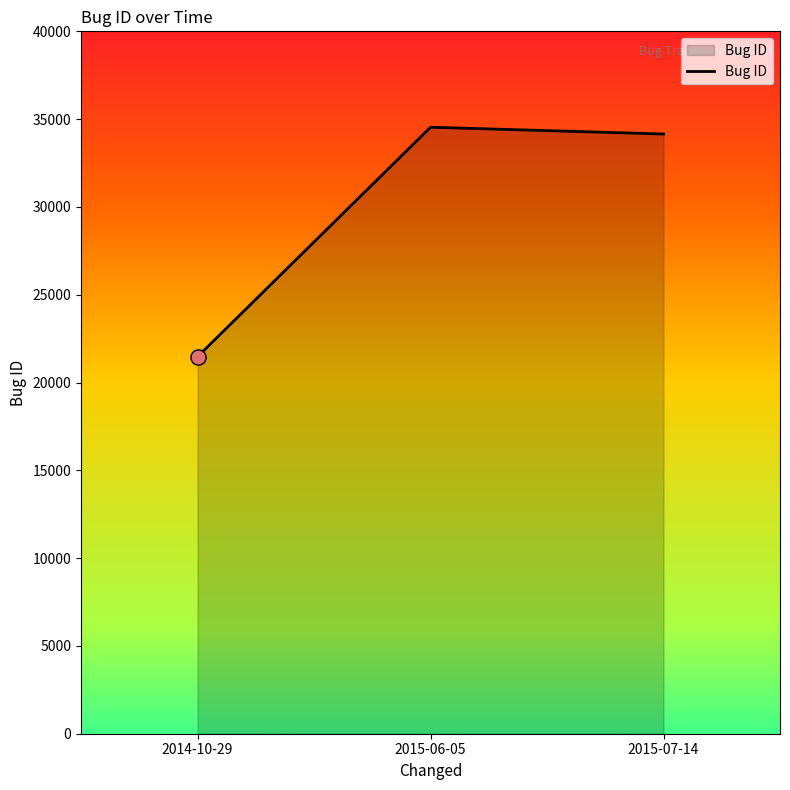

Which has a higher value, 2015-07-14 or 2015-06-05?

2015-06-05